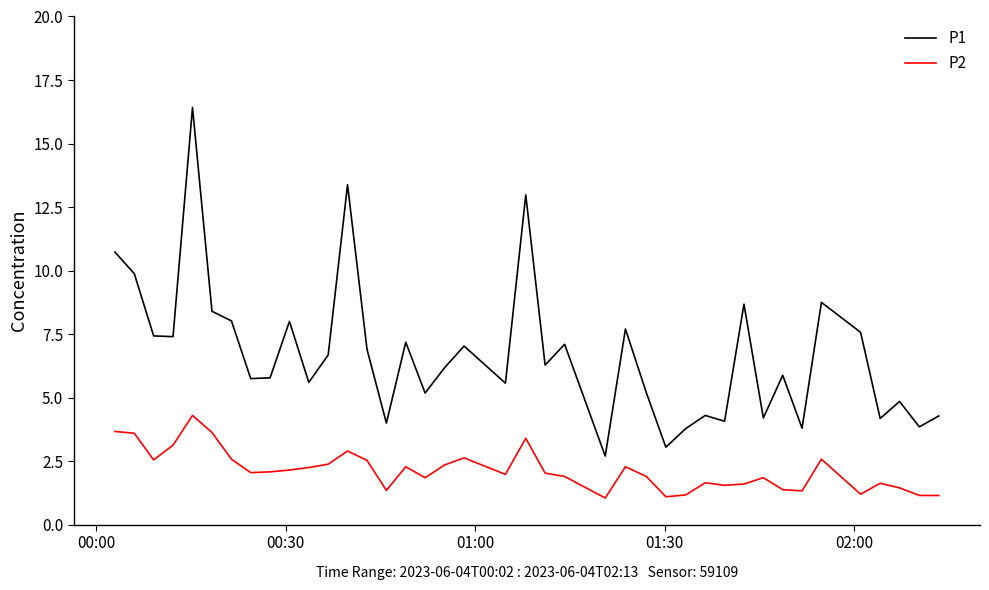

True or false: P1 and P2 cross at least once.

False